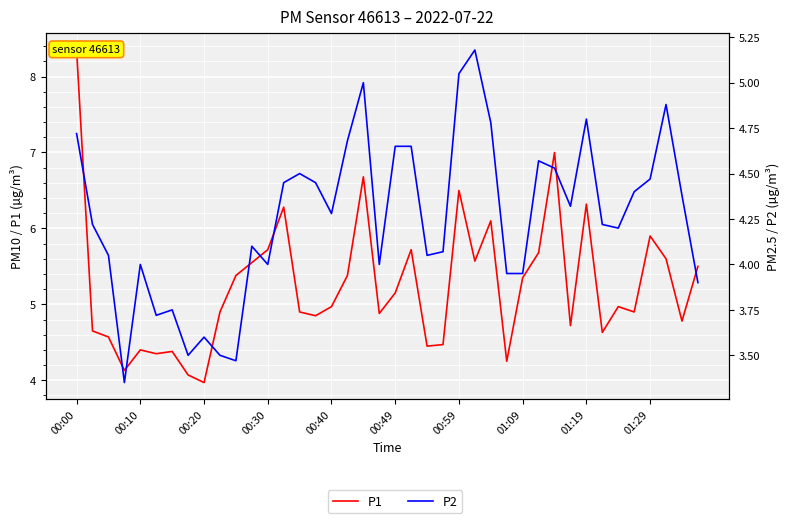

What value does the P2 series have at 37?

4.9